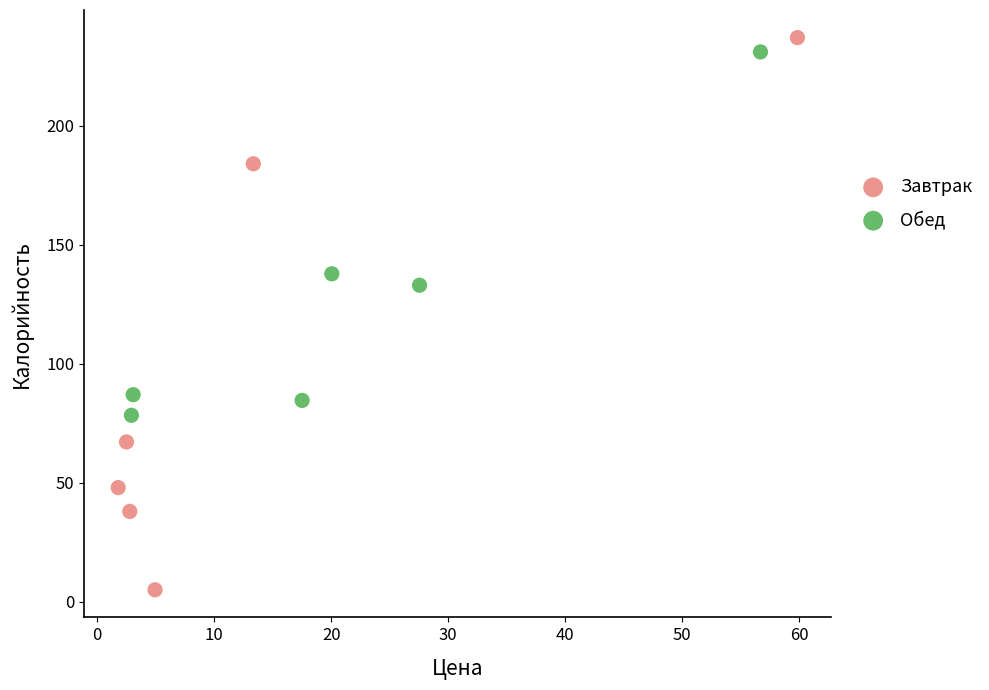

Which series reaches the minimum Y coordinate?

Завтрак